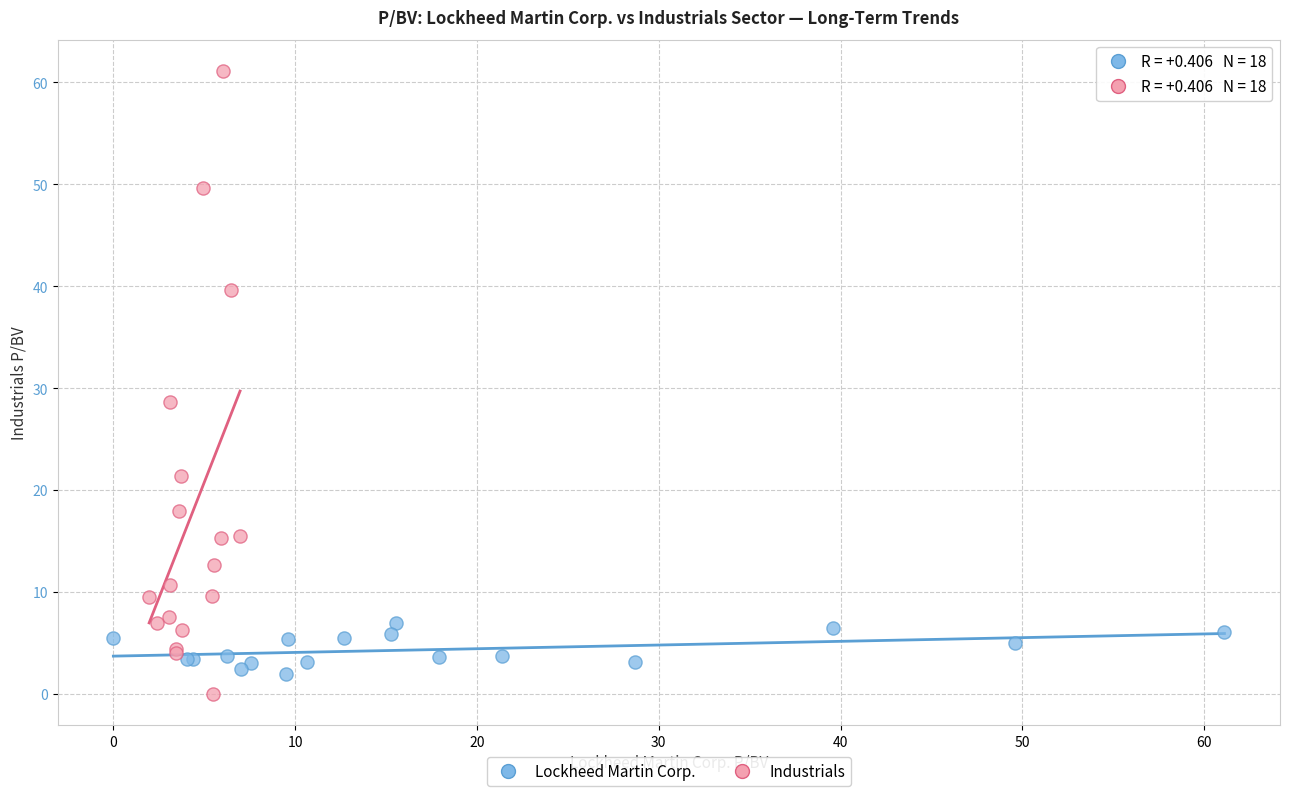

Which series has the widest spread of Y values?

Industrials